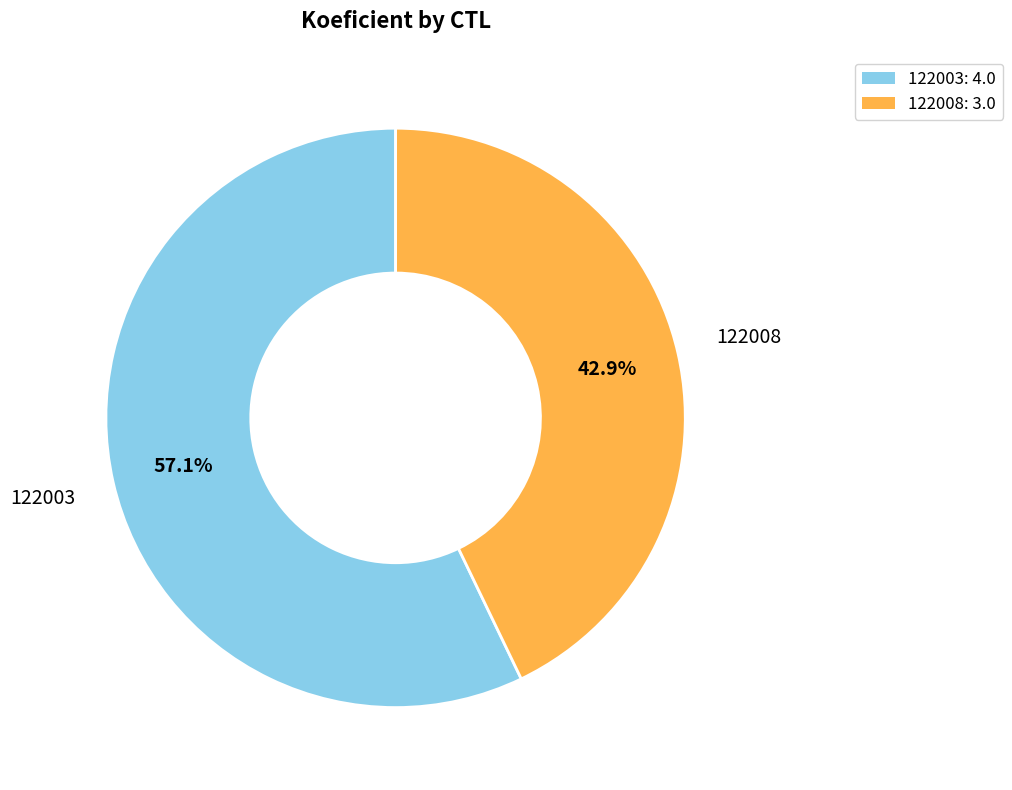

To the nearest percent, what is the difference between the 122008 and 122003 slice percentages?

14%